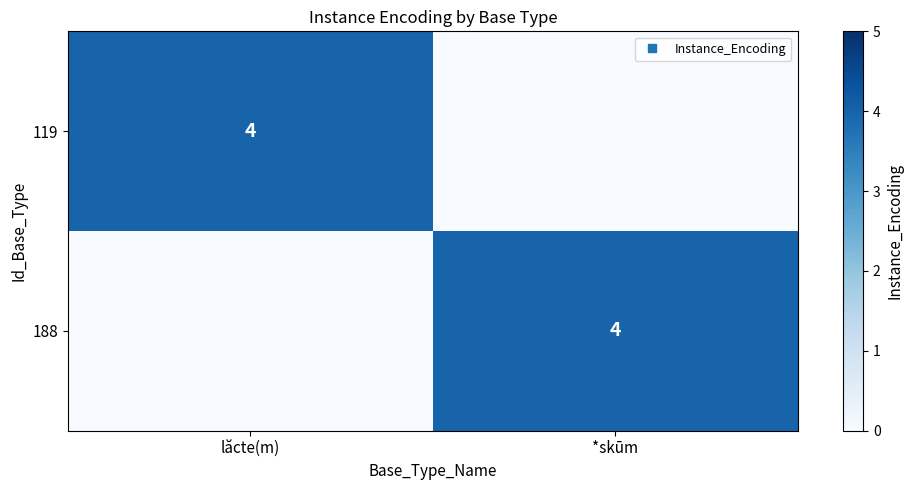

The value of 188 at lăcte(m) is 0. True or false?

True